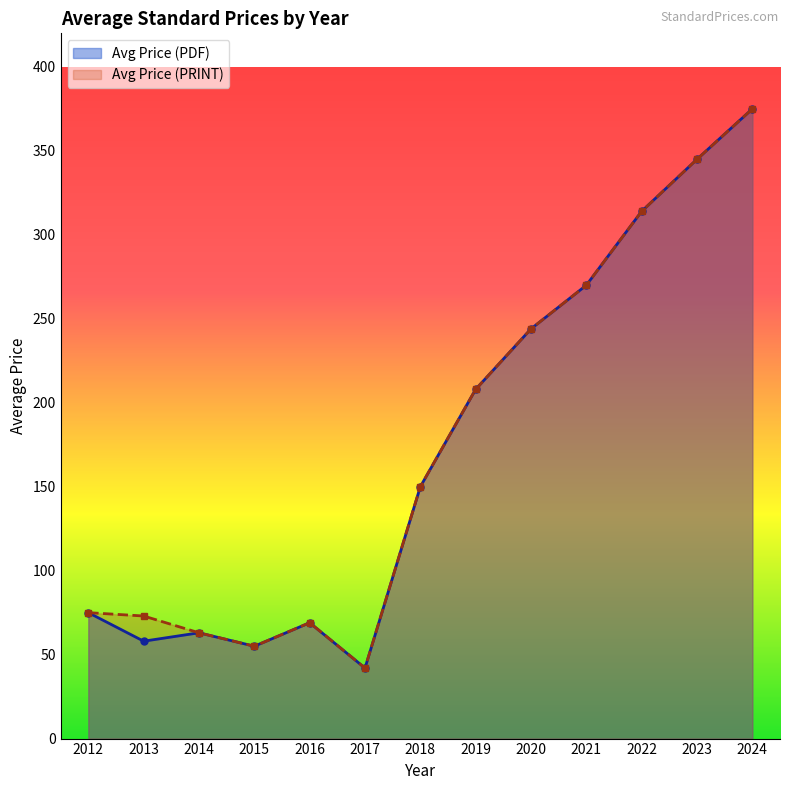

How many lines are shown in the chart?

2